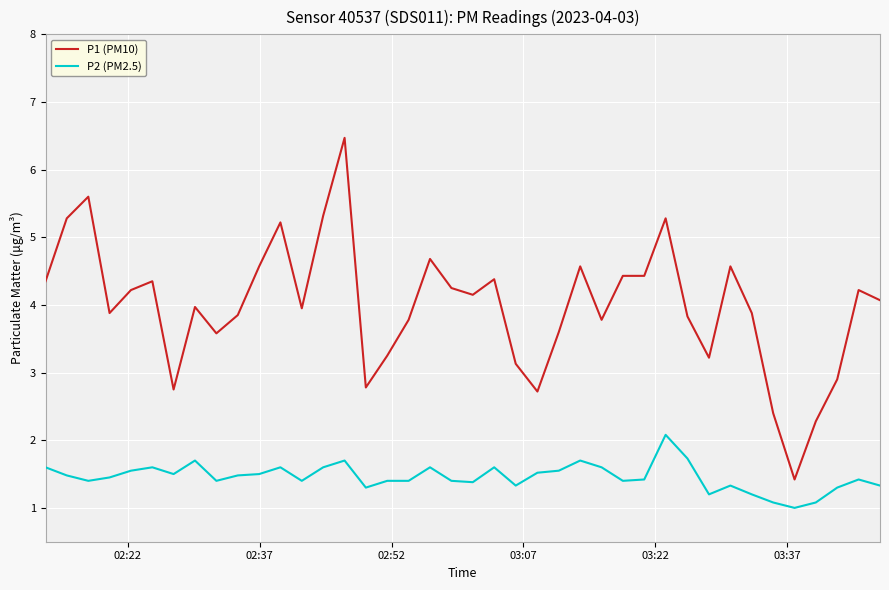

Which series has the largest total across all categories?

P1 (PM10)